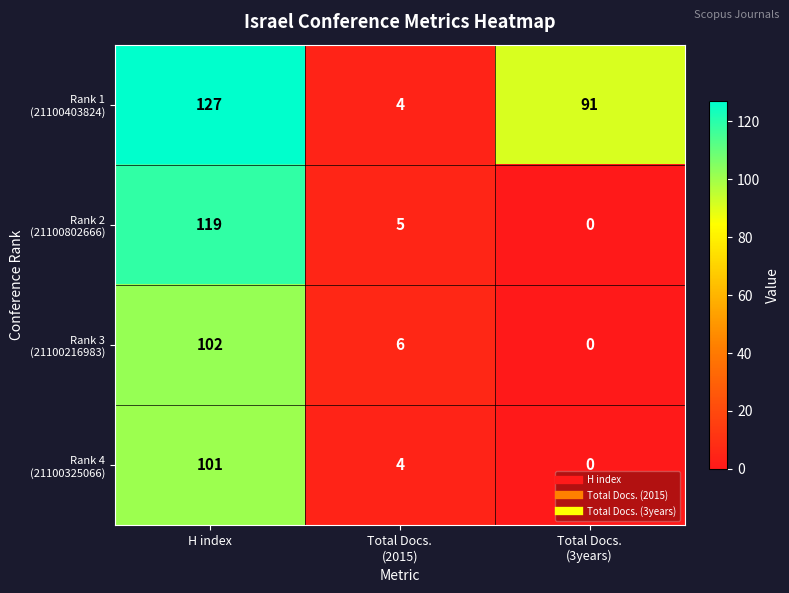

What is the difference between the highest and lowest values at H index?

26